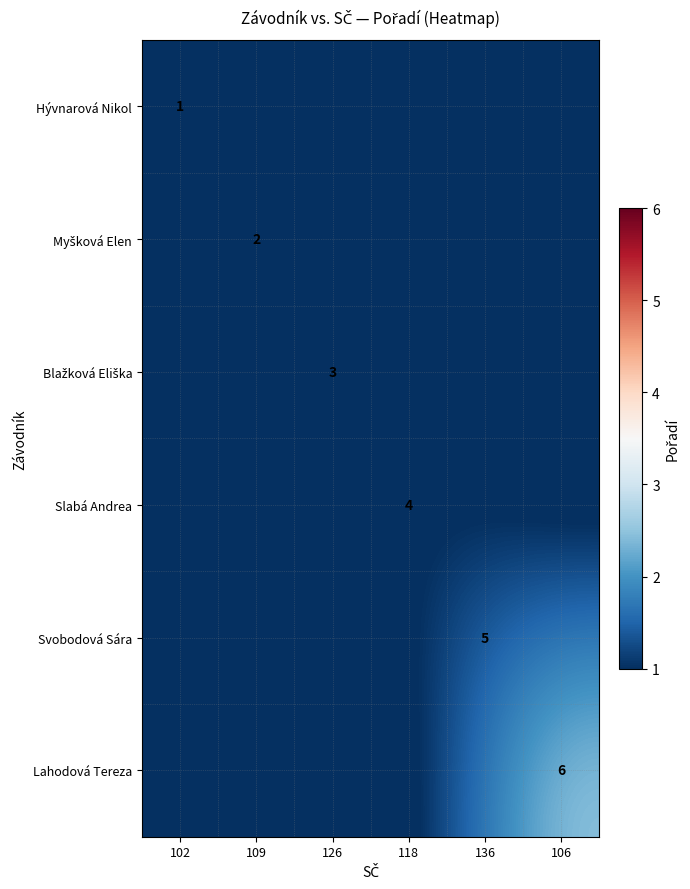

At which label does Blažková Eliška reach its peak?

126